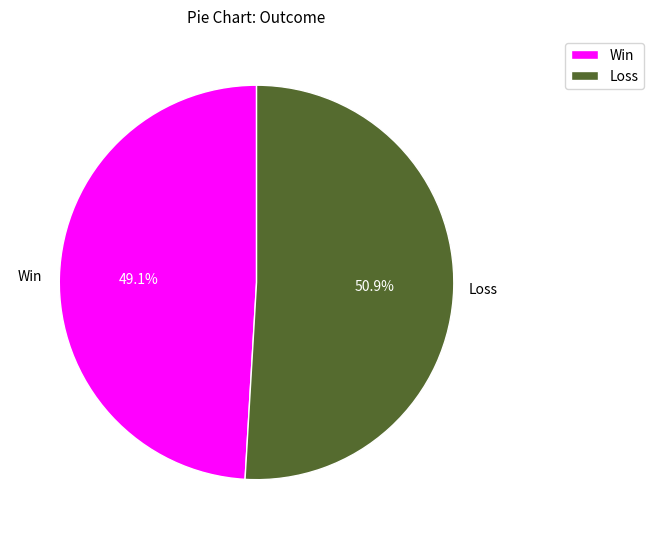

Rank the categories by value from highest to lowest.

Loss, Win